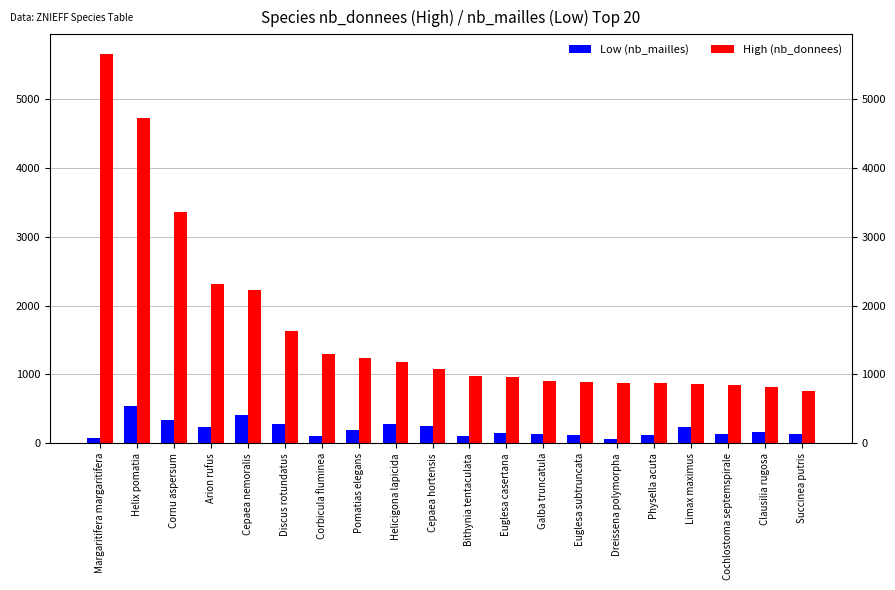

At which label does Low (nb_mailles) reach its minimum?

Dreissena polymorpha